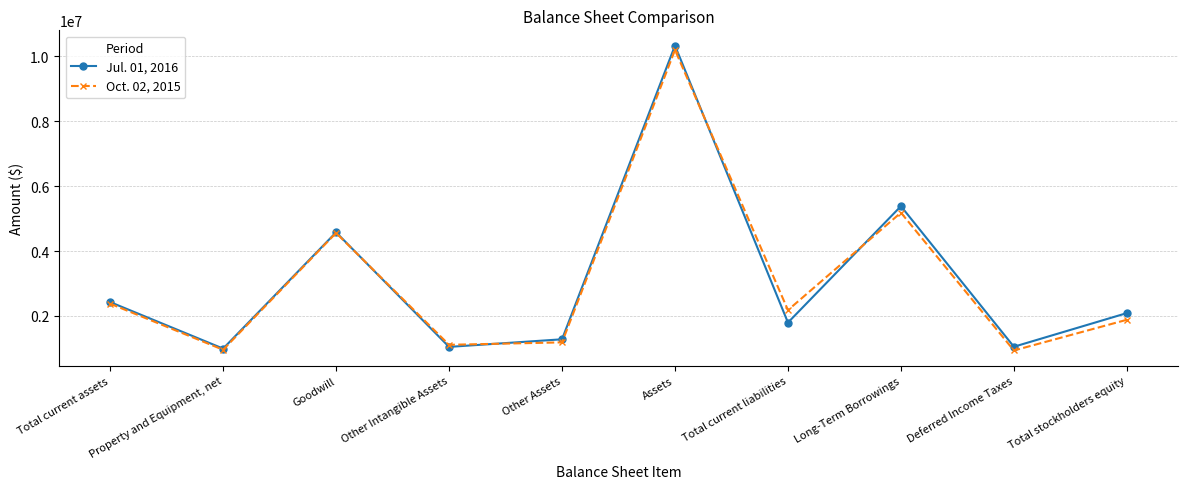

Which series has the largest range (max minus min)?

Jul. 01, 2016